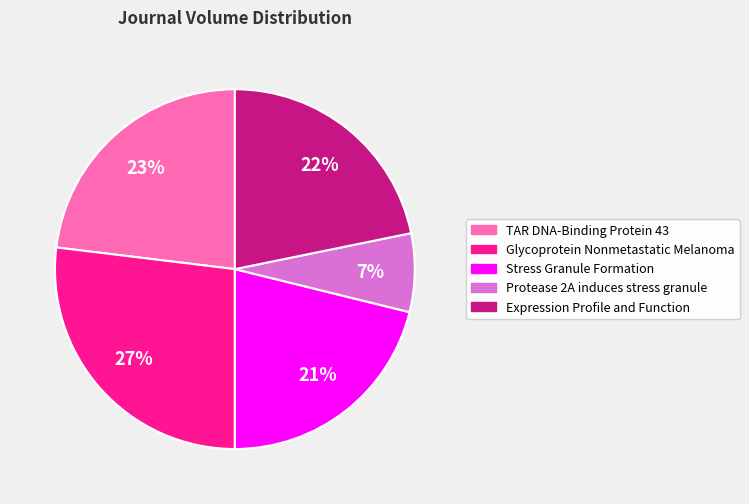

Does TAR DNA-Binding Protein 43 represent more than half of the total?

No